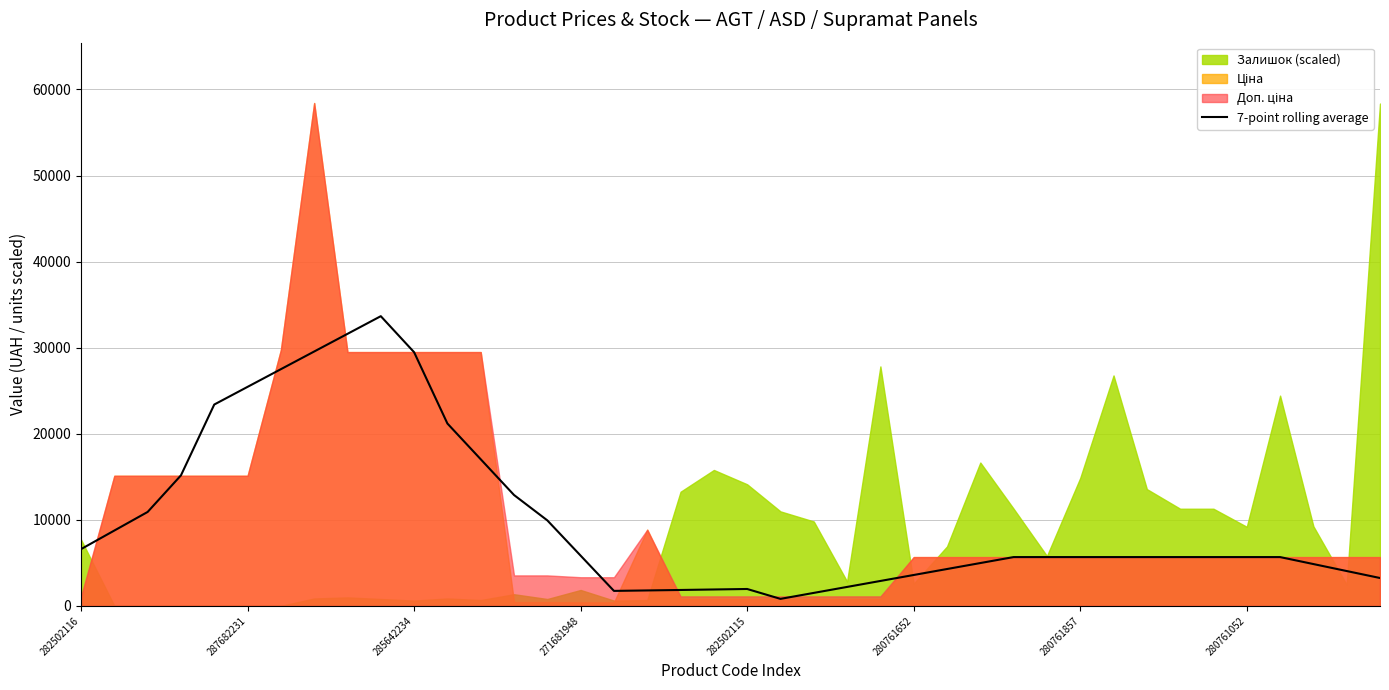

Does the chart display data point markers on the line(s)?

No